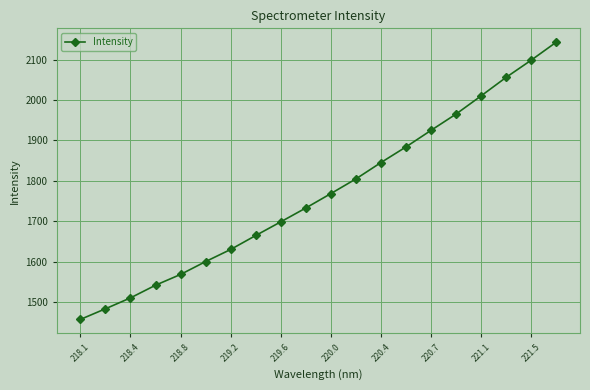

What is the minimum value shown in the chart?

1456.9